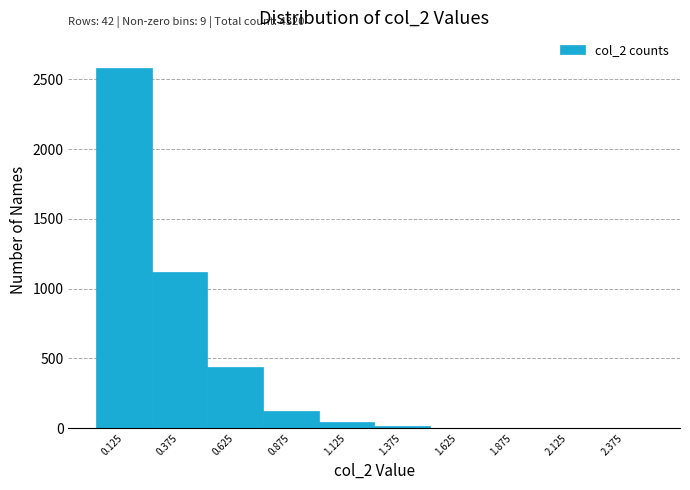

Over which range of the x-axis is the bar tallest?

0.00 to 0.25